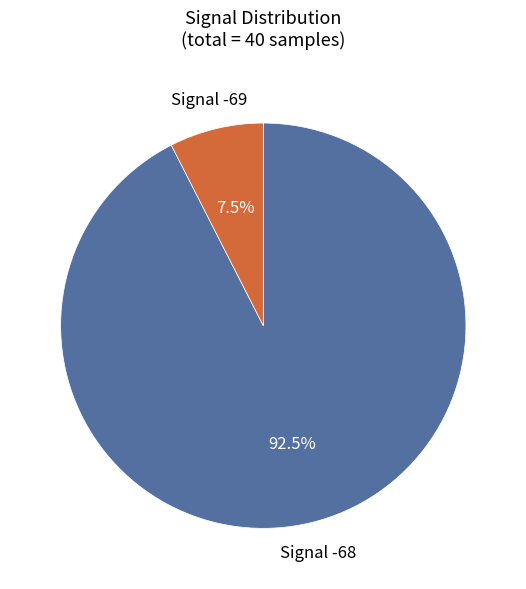

Is there a majority slice in this chart?

Yes